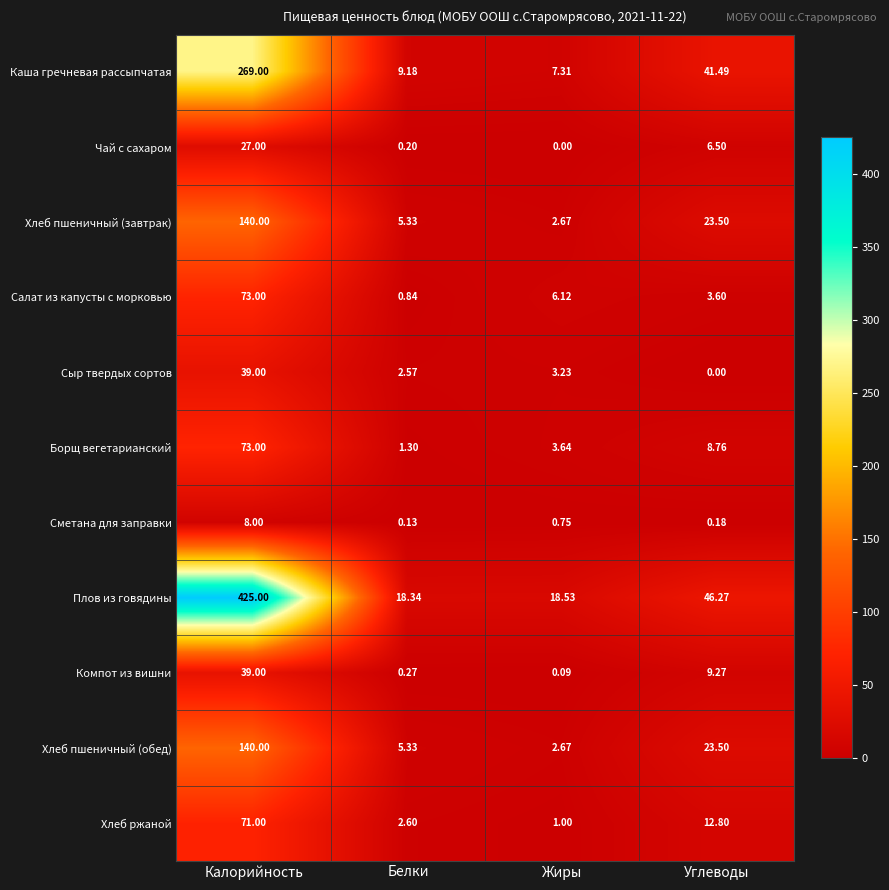

How many data points in Хлеб пшеничный (обед) are above 23?

2